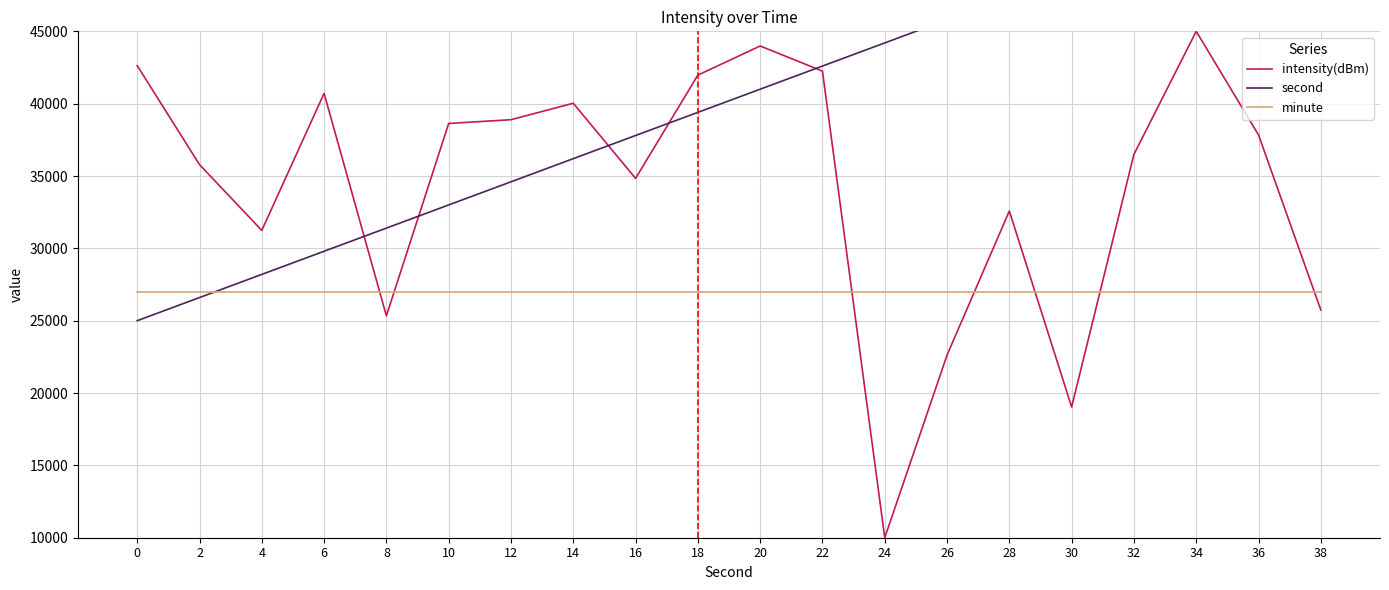

Is this an area chart (filled region under the line)?

No